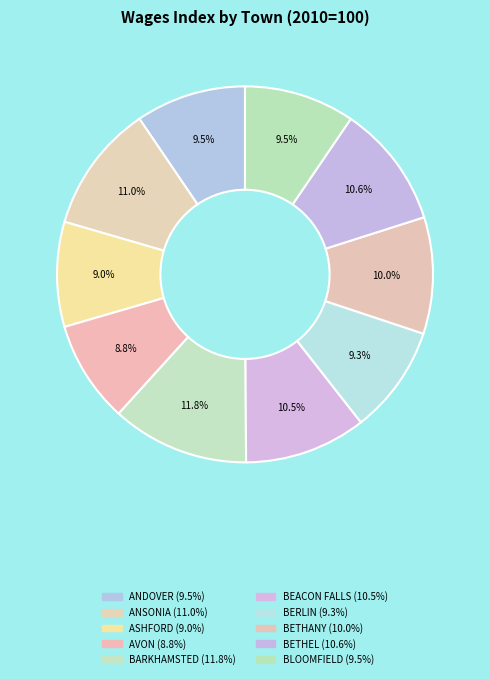

Count the number of slices in the pie.

10